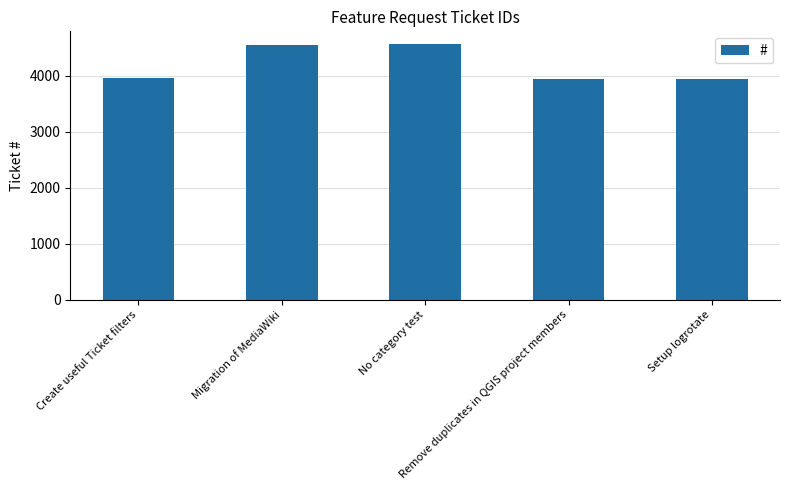

What is the smallest value displayed?

3948